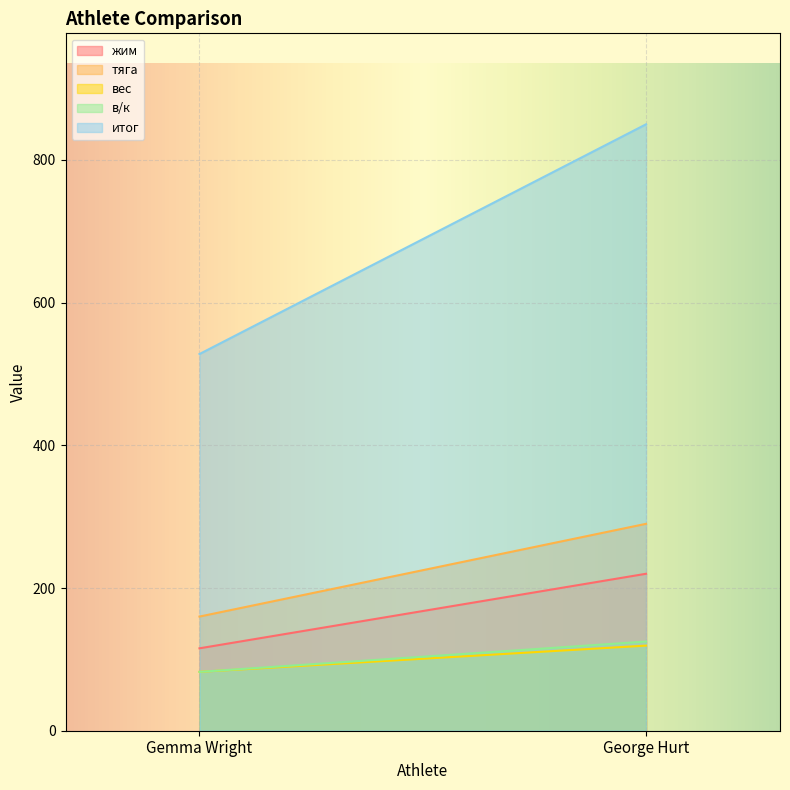

What are all the series names shown in the legend?

жим, тяга, вес, в/к, итог